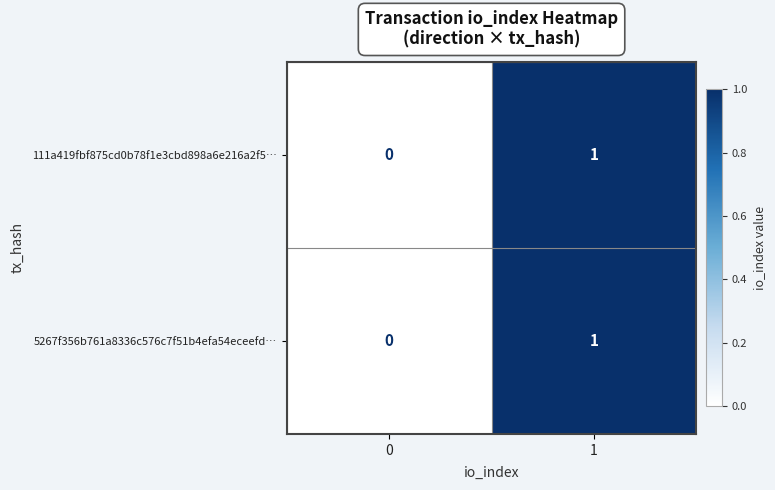

At which category is the sum across all series the highest?

1